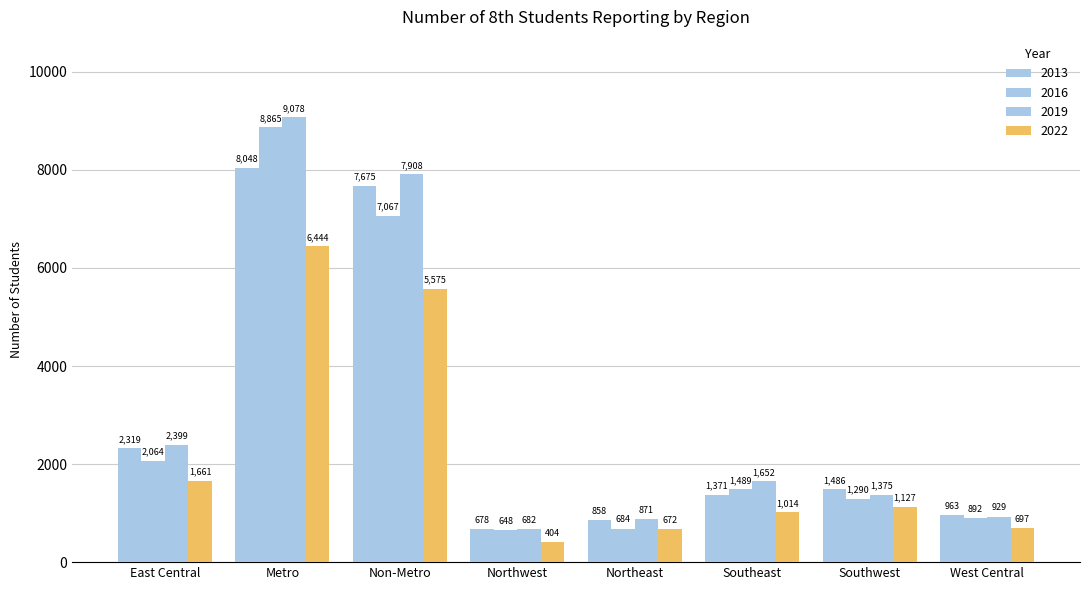

Reading left to right, extract all data points from this chart.

2013: East Central=2319	Metro=8048	Non-Metro=7675	Northwest=678	Northeast=858	Southeast=1371	Southwest=1486	West Central=963
2016: East Central=2064	Metro=8865	Non-Metro=7067	Northwest=648	Northeast=684	Southeast=1489	Southwest=1290	West Central=892
2019: East Central=2399	Metro=9078	Non-Metro=7908	Northwest=682	Northeast=871	Southeast=1652	Southwest=1375	West Central=929
2022: East Central=1661	Metro=6444	Non-Metro=5575	Northwest=404	Northeast=672	Southeast=1014	Southwest=1127	West Central=697